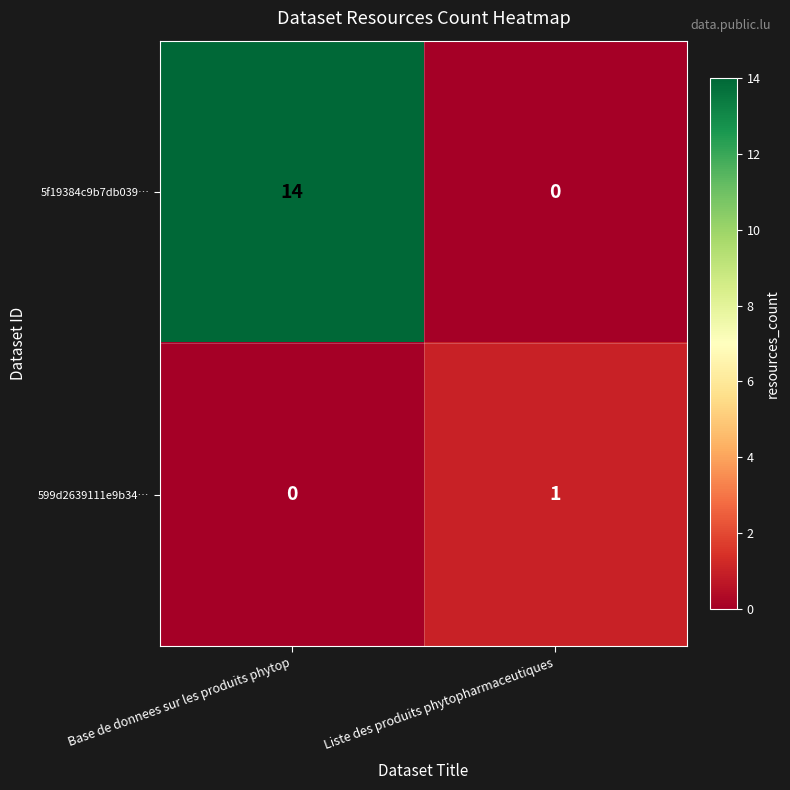

How many categories are shown in the chart?

2